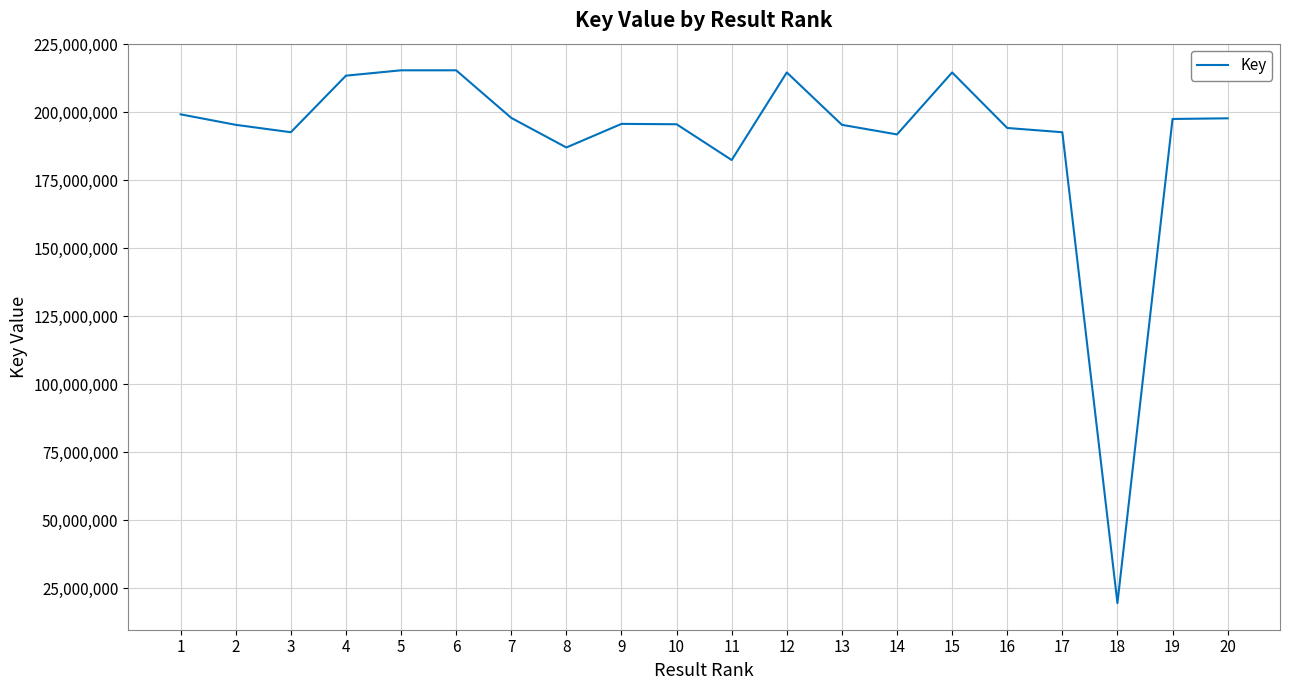

Approximately how many times larger is the value at 3 compared to 20?

1.0